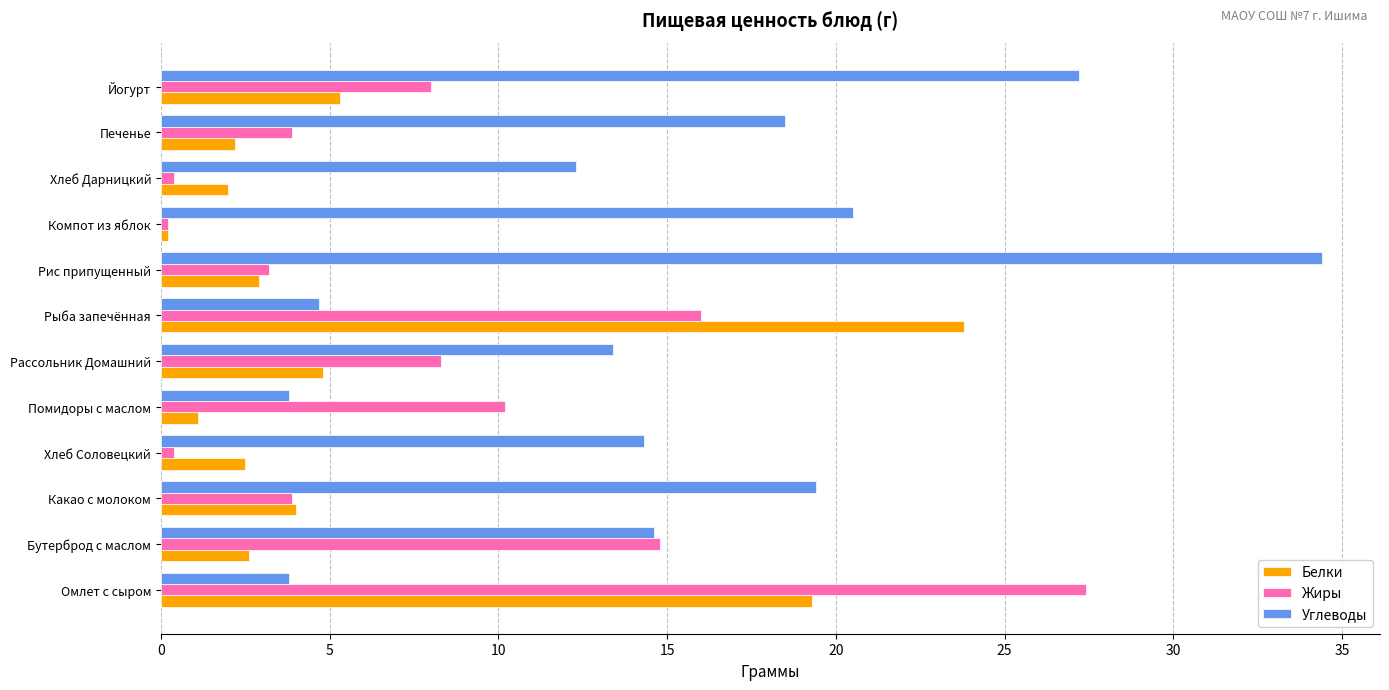

What is the difference between the maximum and second lowest values in the Углеводы series?

30.6